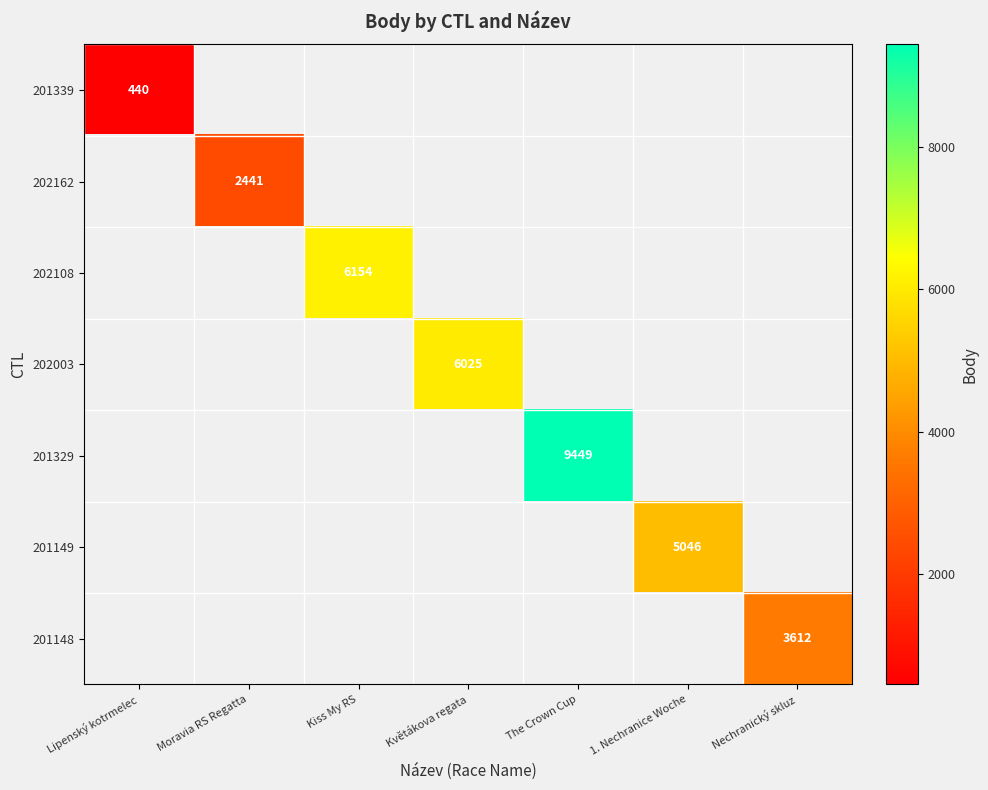

Is the value of 202162 at Kiss My RS greater than the value of 201339 at Květákova regata?

No